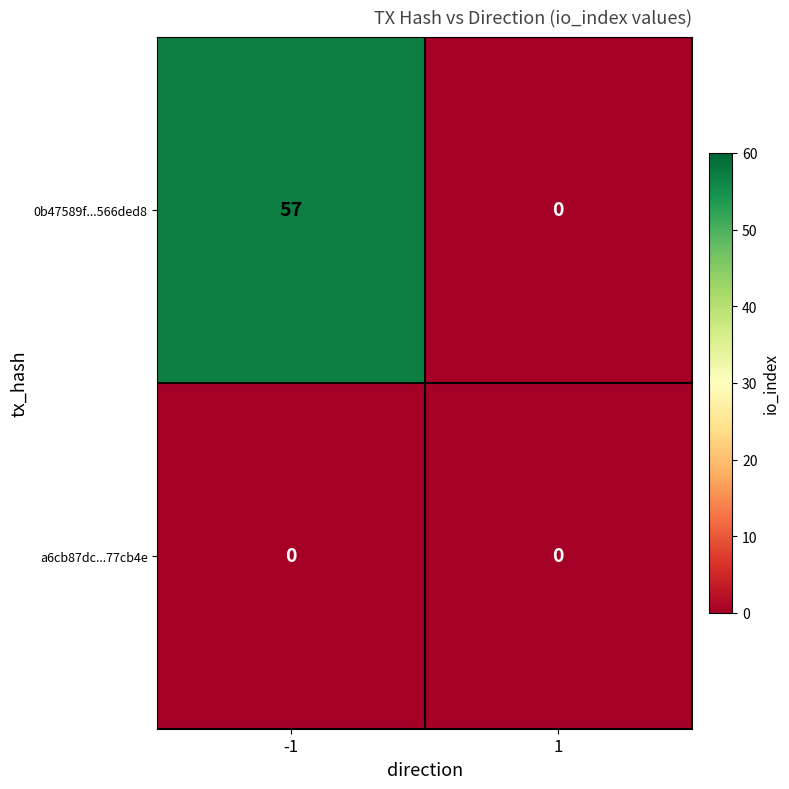

Rank the series at -1 from lowest to highest value.

a6cb87dc...77cb4e, 0b47589f...566ded8